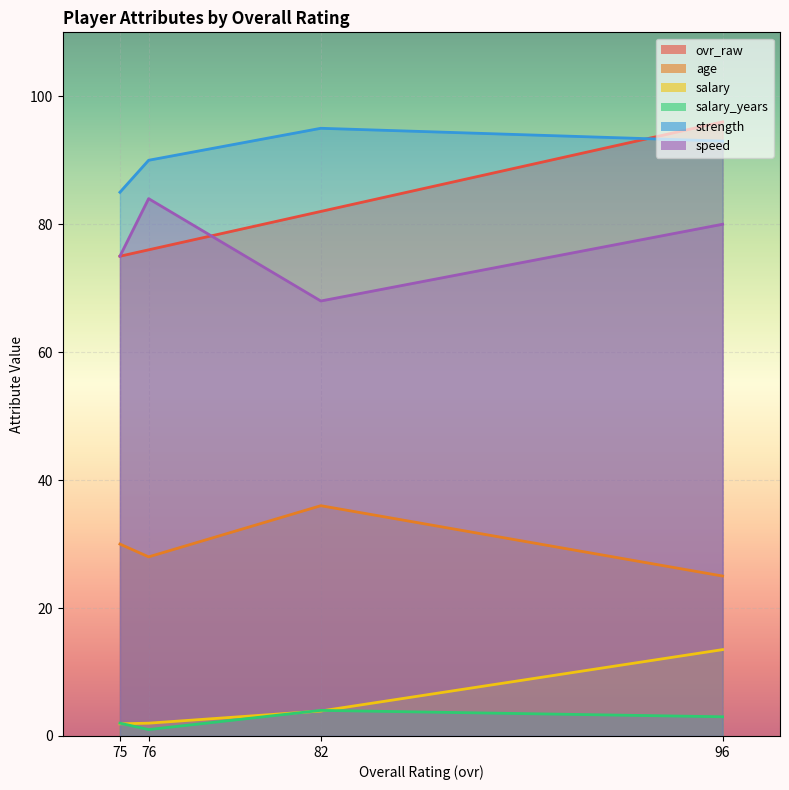

What is the total value across all series at 96?

310.5